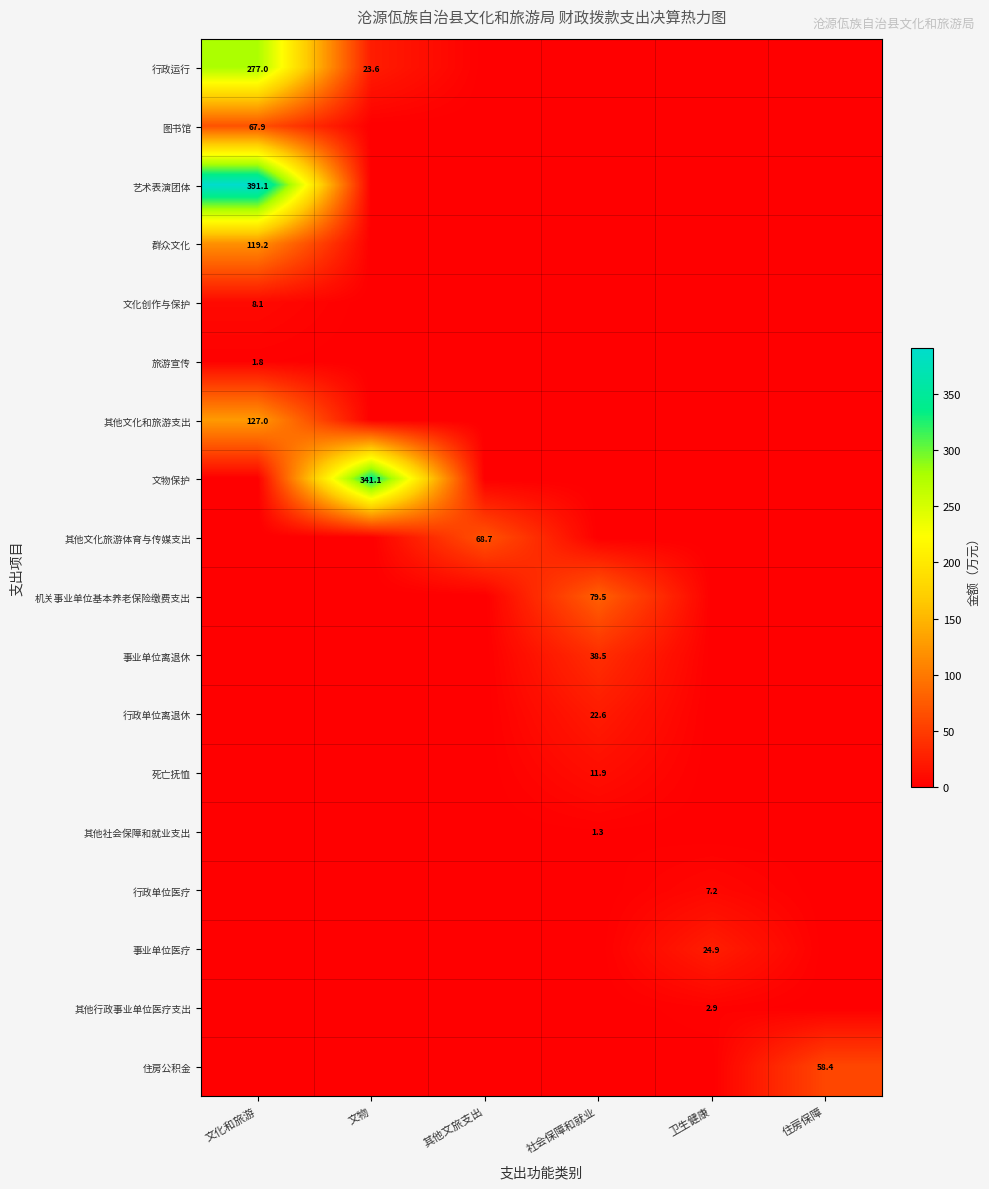

Is it true that 其他文化旅游体育与传媒支出 equals 23.0 at 其他文旅支出?

False